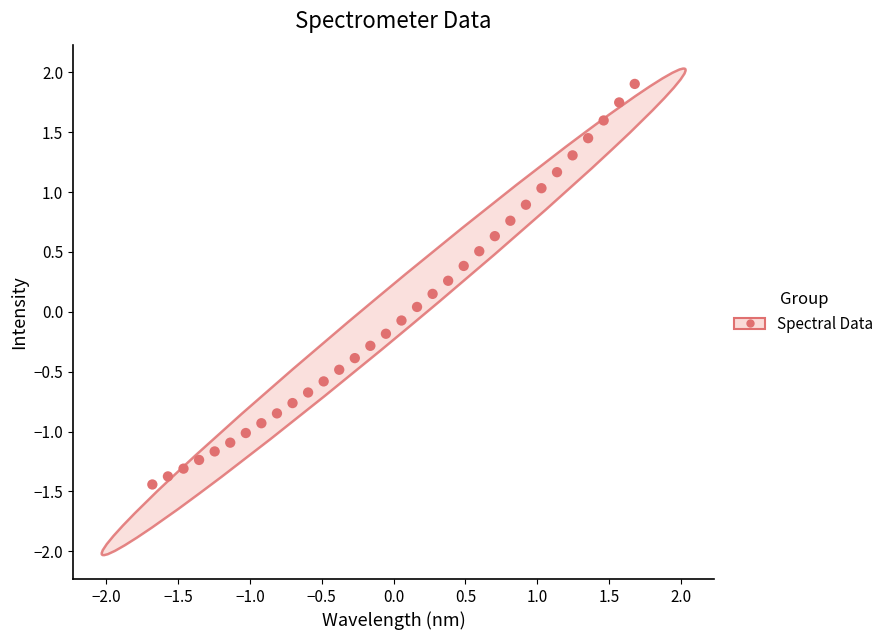

What is the range of Y values (max minus min)?

3.3